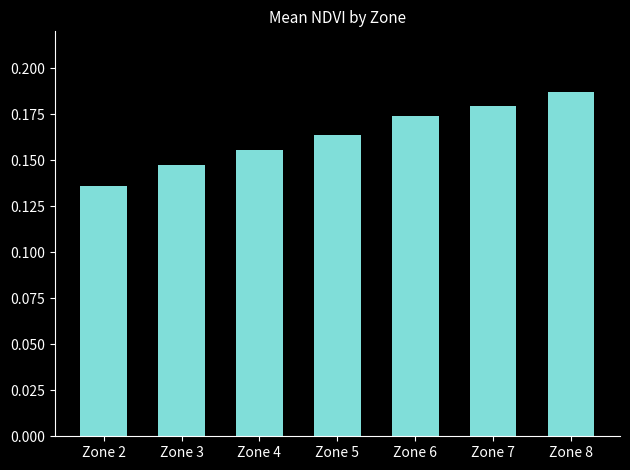

The chart shows a value of 0.3 at Zone 4. True or false?

False